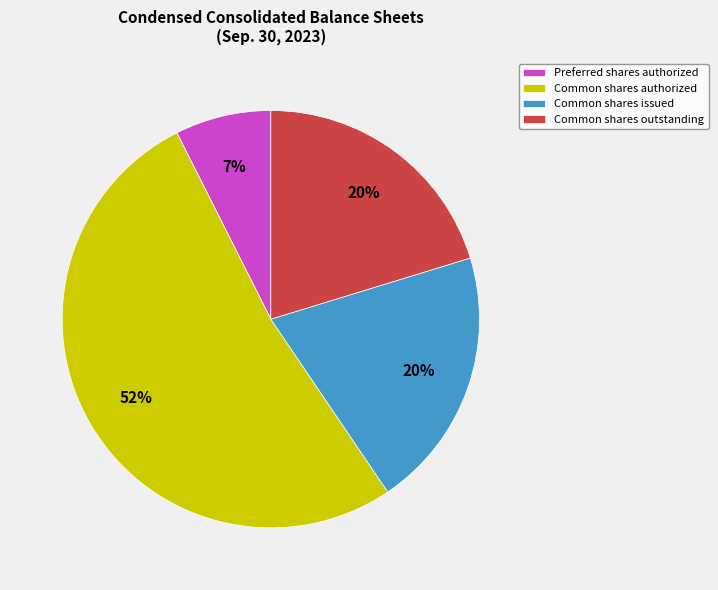

Is there a majority slice in this chart?

Yes